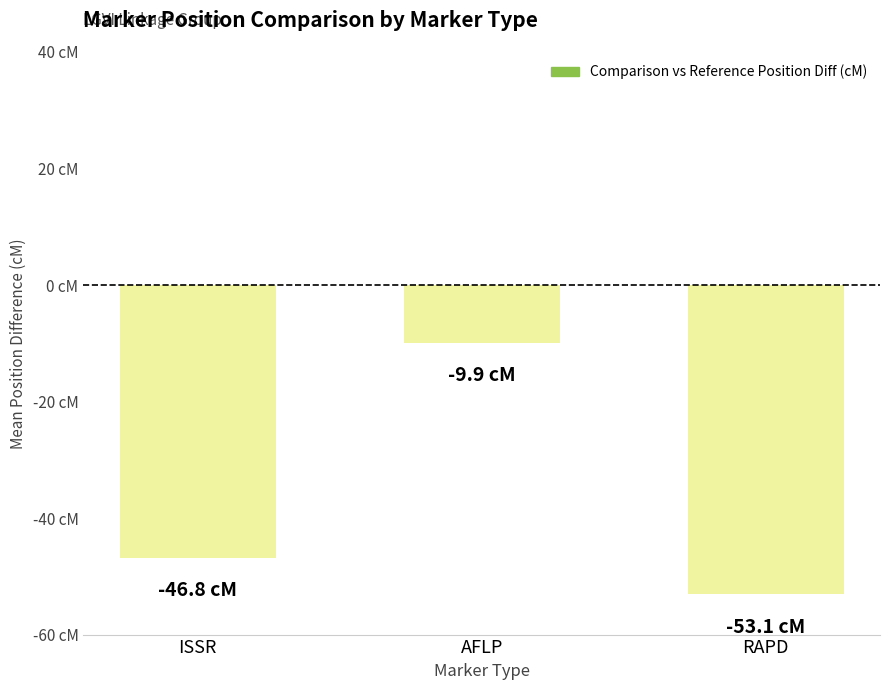

Reading left to right, extract all data points from this chart.

ISSR=-46.8	AFLP=-9.9	RAPD=-53.1